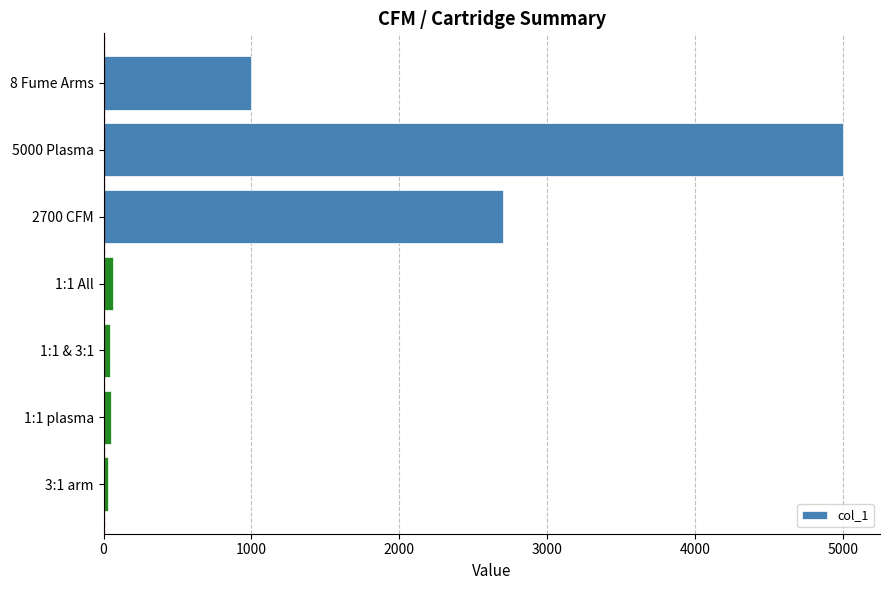

What is the difference between the maximum and minimum values?

4968.5